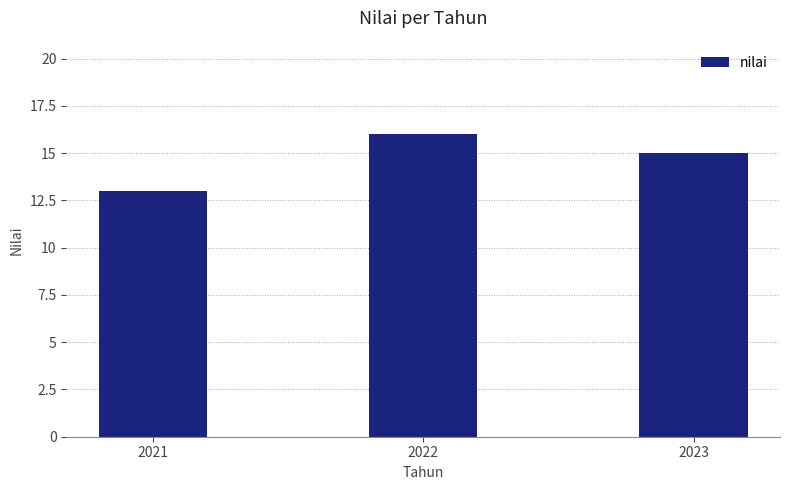

Count the values in the range 13 to 16.

3